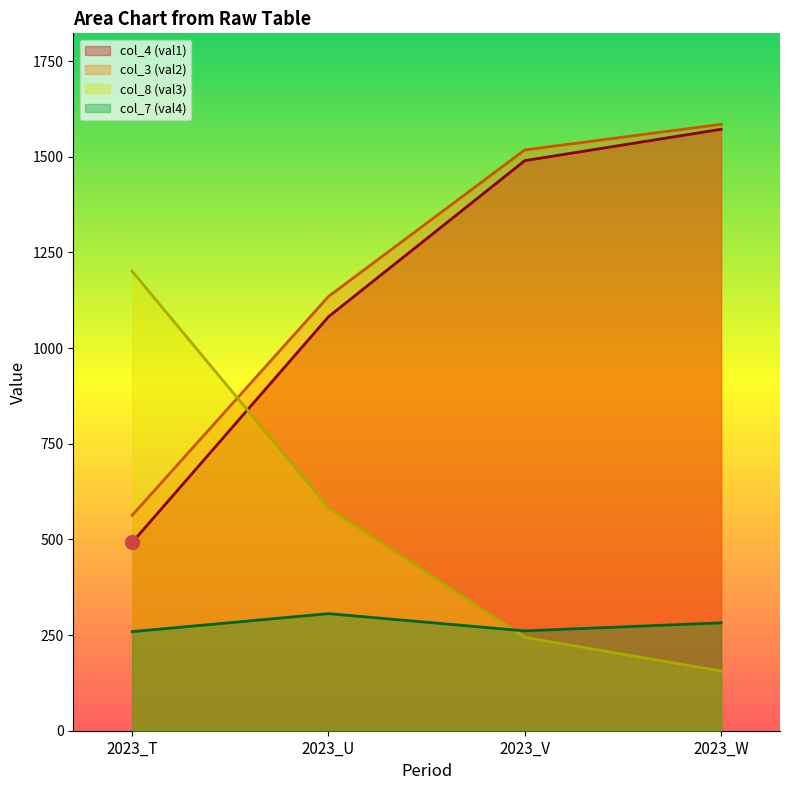

True or false: col_4 (val1) has a value of 1082 at 2023_U.

True